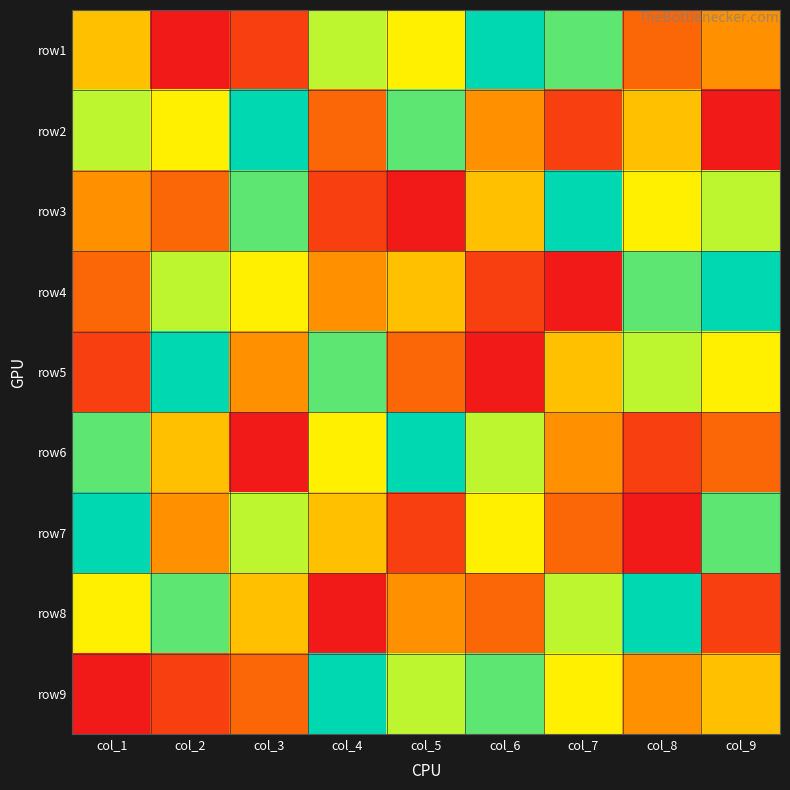

Reading left to right, transcribe all the data shown in this chart.

row1: col_1=5	col_2=1	col_3=2	col_4=7	col_5=6	col_6=9	col_7=8	col_8=3	col_9=4
row2: col_1=7	col_2=6	col_3=9	col_4=3	col_5=8	col_6=4	col_7=2	col_8=5	col_9=1
row3: col_1=4	col_2=3	col_3=8	col_4=2	col_5=1	col_6=5	col_7=9	col_8=6	col_9=7
row4: col_1=3	col_2=7	col_3=6	col_4=4	col_5=5	col_6=2	col_7=1	col_8=8	col_9=9
row5: col_1=2	col_2=9	col_3=4	col_4=8	col_5=3	col_6=1	col_7=5	col_8=7	col_9=6
row6: col_1=8	col_2=5	col_3=1	col_4=6	col_5=9	col_6=7	col_7=4	col_8=2	col_9=3
row7: col_1=9	col_2=4	col_3=7	col_4=5	col_5=2	col_6=6	col_7=3	col_8=1	col_9=8
row8: col_1=6	col_2=8	col_3=5	col_4=1	col_5=4	col_6=3	col_7=7	col_8=9	col_9=2
row9: col_1=1	col_2=2	col_3=3	col_4=9	col_5=7	col_6=8	col_7=6	col_8=4	col_9=5